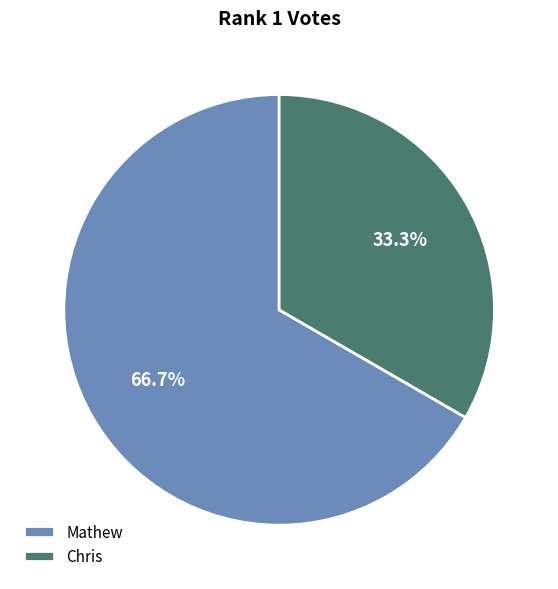

What is the ratio of the value at Mathew to the value at Chris?

2.0